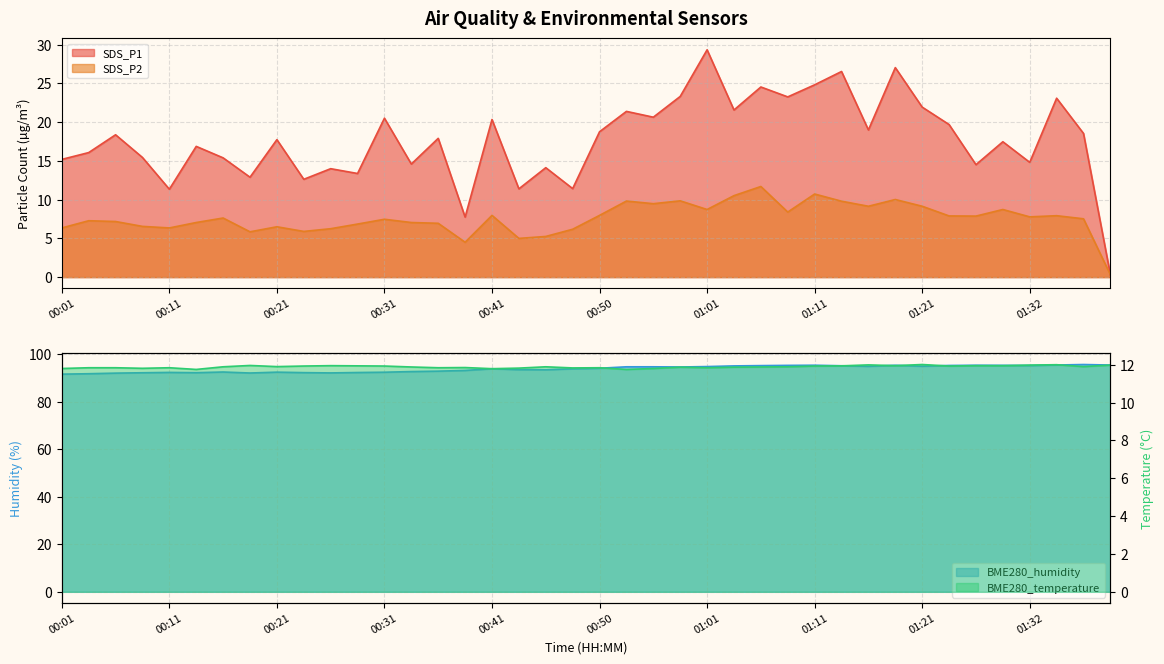

At which label is BME280_temperature closest to 11?

00:14